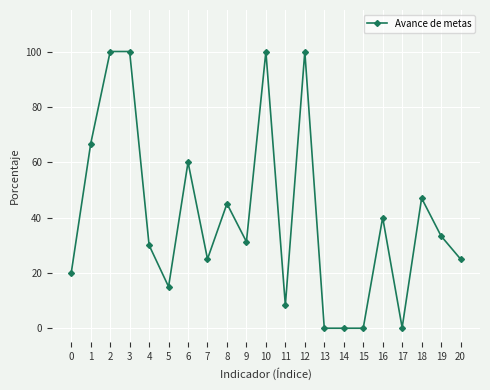

What is the value of the 3rd point from the left?

100.0